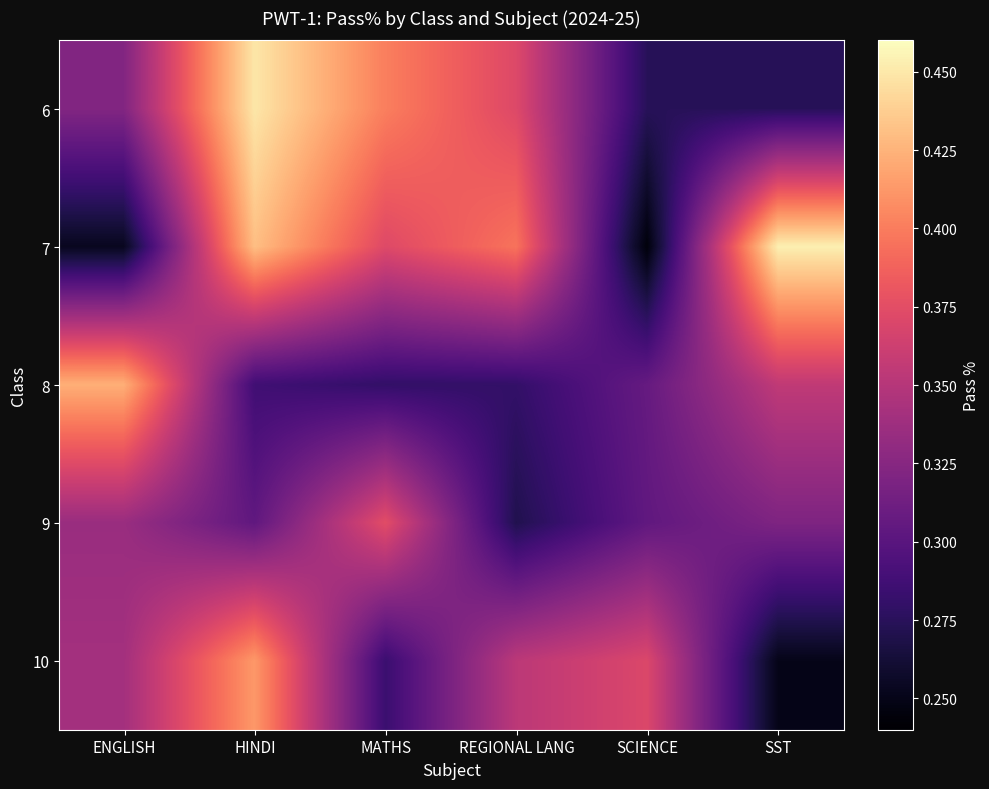

Reading right to left, what are all the values shown in this chart?

6: SST=0.3	SCIENCE=0.3	REGIONAL LANG=0.4	MATHS=0.4	HINDI=0.4	ENGLISH=0.3
7: SST=0.5	SCIENCE=0.2	REGIONAL LANG=0.4	MATHS=0.4	HINDI=0.4	ENGLISH=0.3
8: SST=0.4	SCIENCE=0.3	REGIONAL LANG=0.3	MATHS=0.3	HINDI=0.3	ENGLISH=0.4
9: SST=0.3	SCIENCE=0.3	REGIONAL LANG=0.3	MATHS=0.4	HINDI=0.3	ENGLISH=0.3
10: SST=0.3	SCIENCE=0.4	REGIONAL LANG=0.4	MATHS=0.3	HINDI=0.4	ENGLISH=0.3